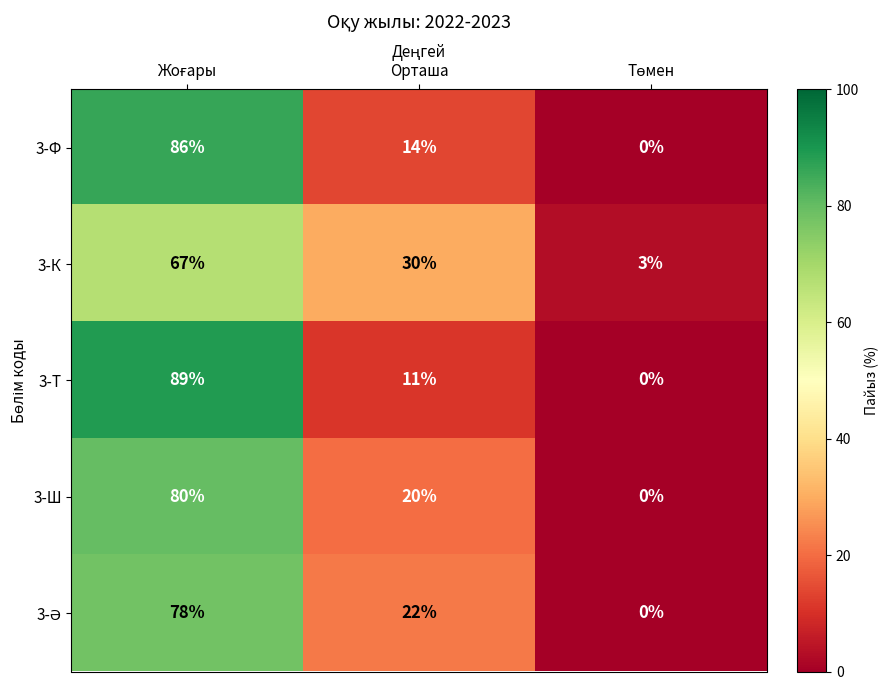

True or false: 3-К has a value of 20 at Орташа.

False